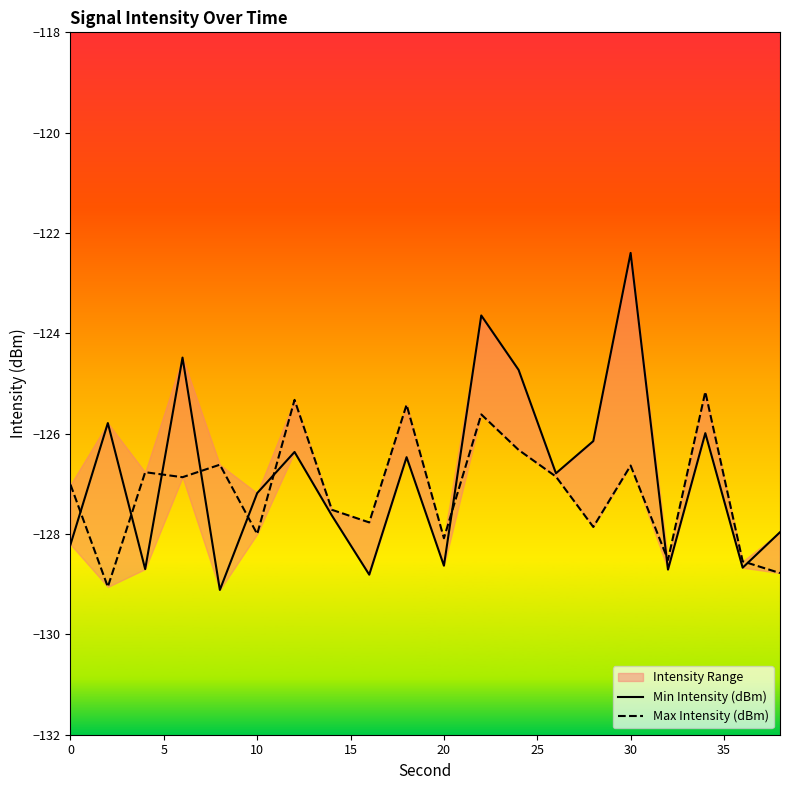

Which has a higher value, 15 or 35?

15